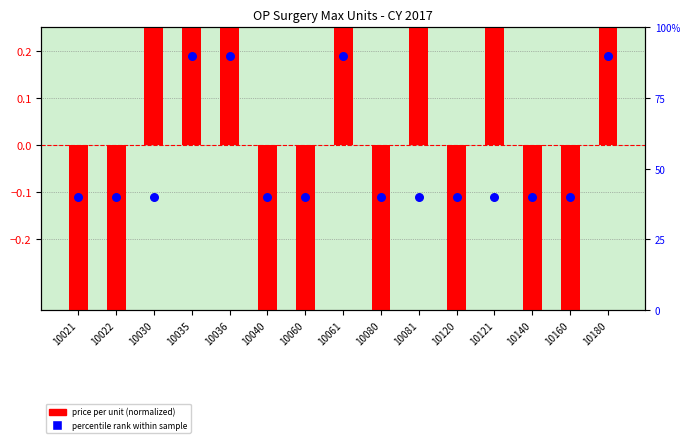

Which series has the largest total across all categories?

percentile rank within sample